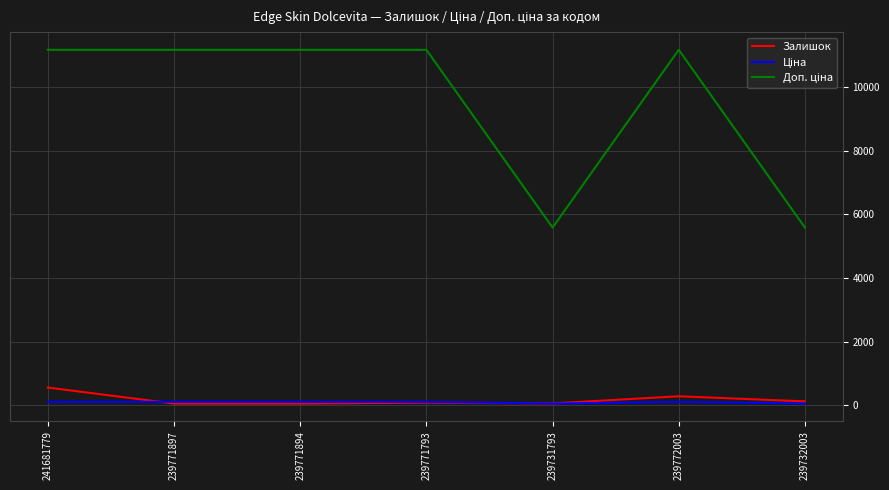

What is the maximum value shown in the chart?

11169.0